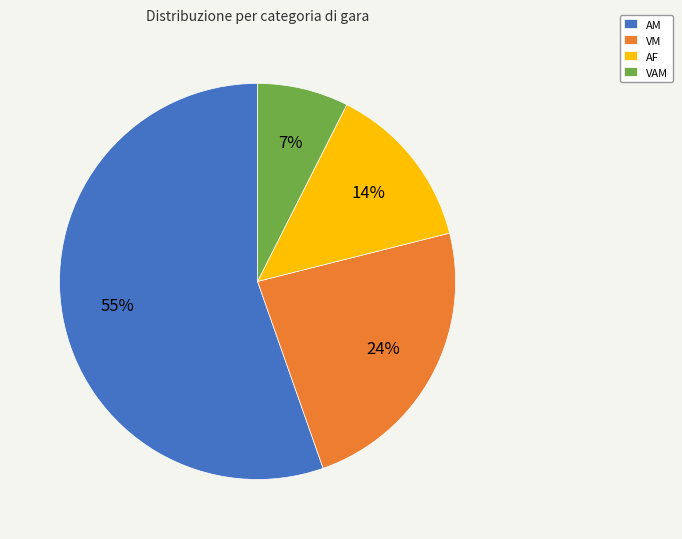

Which category has the biggest portion of the pie?

AM